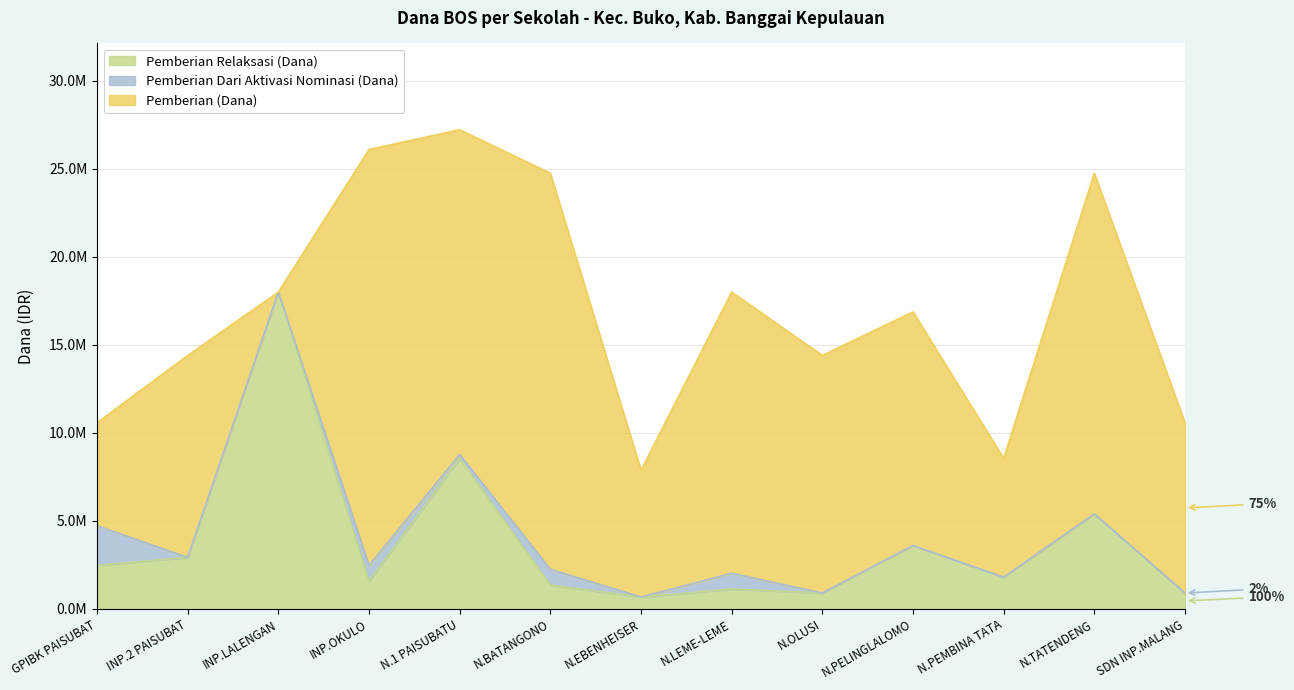

Reading right to left, transcribe all the data shown in this chart.

Pemberian Relaksasi (Dana): SDN INPRES MALANGGONG=900000	SD NEGERI TATENDENG=5400000	SD NEGERI PEMBINA TATABA=1800000	SD NEGERI PELINGLALOMO=3600000	SD NEGERI OLUSI=900000	SD NEGERI LEME-LEME=1125000	SD NEGERI EBENHEISER=675000	SD NEGERI BATANGONO=1350000	SD NEGERI 1 PAISUBATU=8550000	SD INPRES OKULO=1575000	SD INPRES LALENGAN=18000000	SD INPRES 2 PAISUBATU=2925000	SD GPIBK PAISUBATU=2475000
Pemberian Dari Aktivasi Nominasi (Dana): SDN INPRES MALANGGONG=0	SD NEGERI TATENDENG=0	SD NEGERI PEMBINA TATABA=0	SD NEGERI PELINGLALOMO=0	SD NEGERI OLUSI=0	SD NEGERI LEME-LEME=900000	SD NEGERI EBENHEISER=0	SD NEGERI BATANGONO=900000	SD NEGERI 1 PAISUBATU=225000	SD INPRES OKULO=900000	SD INPRES LALENGAN=0	SD INPRES 2 PAISUBATU=0	SD GPIBK PAISUBATU=2250000
Pemberian (Dana): SDN INPRES MALANGGONG=9675000	SD NEGERI TATENDENG=19350000	SD NEGERI PEMBINA TATABA=6750000	SD NEGERI PELINGLALOMO=13275000	SD NEGERI OLUSI=13500000	SD NEGERI LEME-LEME=15975000	SD NEGERI EBENHEISER=7200000	SD NEGERI BATANGONO=22500000	SD NEGERI 1 PAISUBATU=18450000	SD INPRES OKULO=23625000	SD INPRES LALENGAN=0	SD INPRES 2 PAISUBATU=11475000	SD GPIBK PAISUBATU=5850000